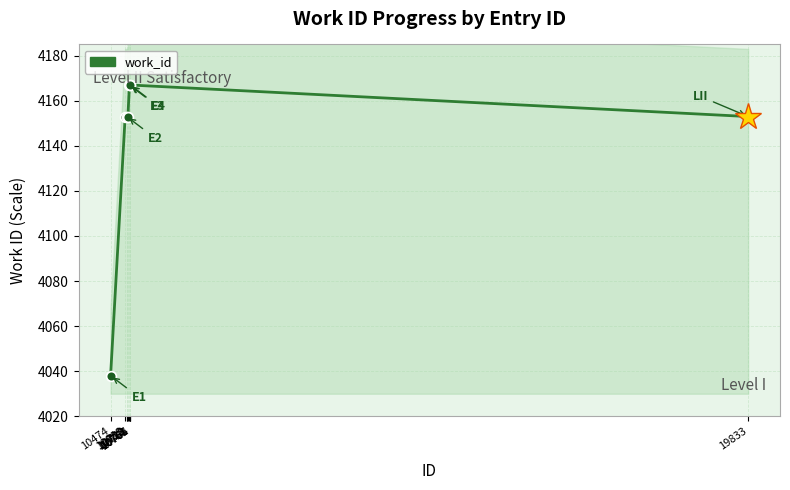

True or false: the data has more than 1 interior local peaks.

False